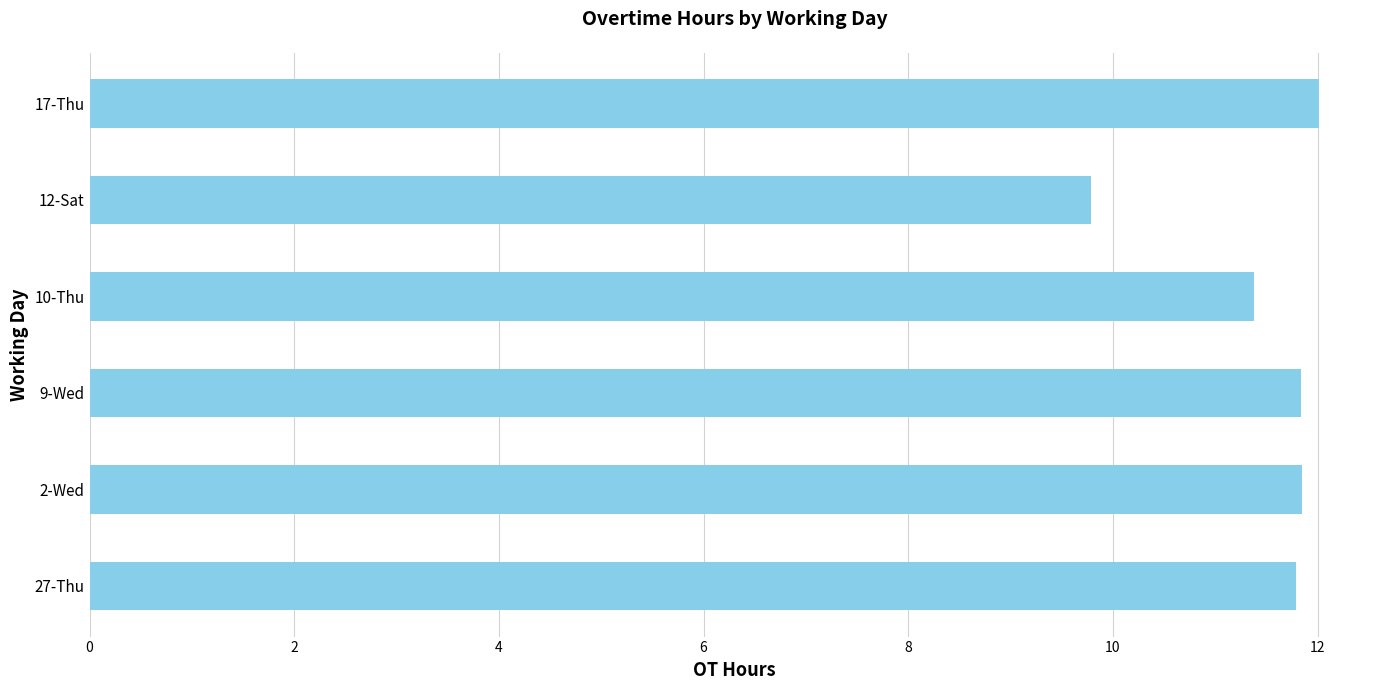

Which label corresponds to the smallest value in the chart?

12-Sat